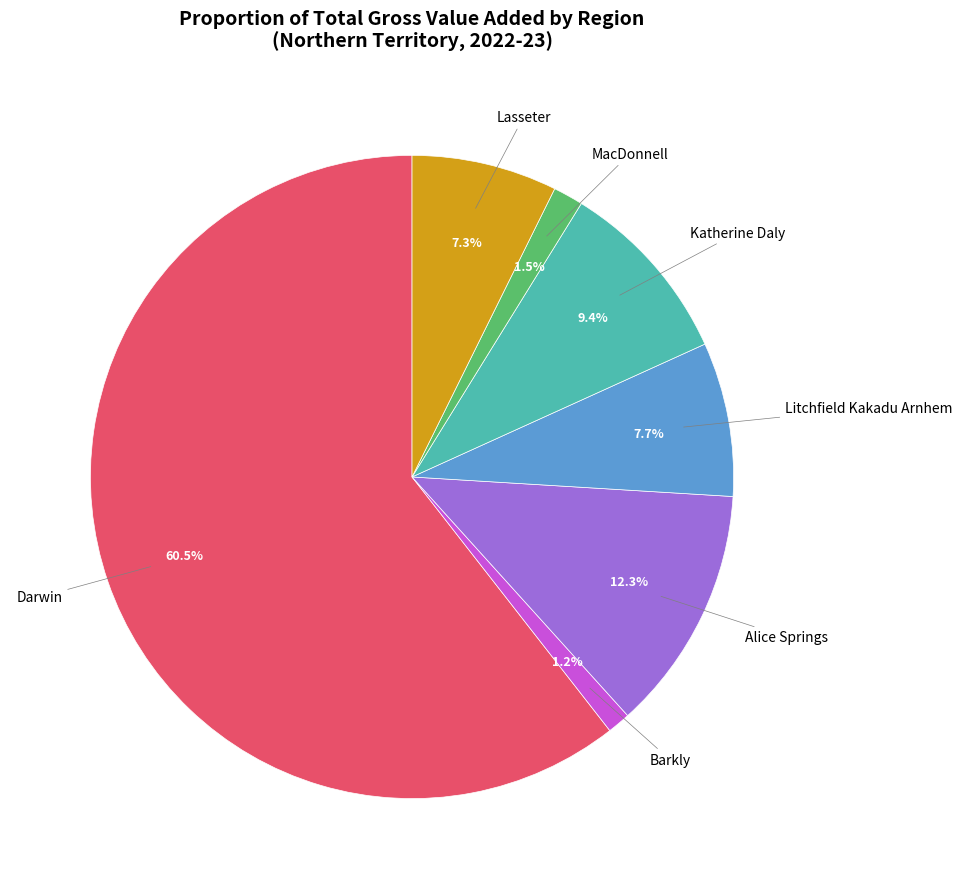

To the nearest percent, what portion does Litchfield Kakadu Arnhem represent?

8%